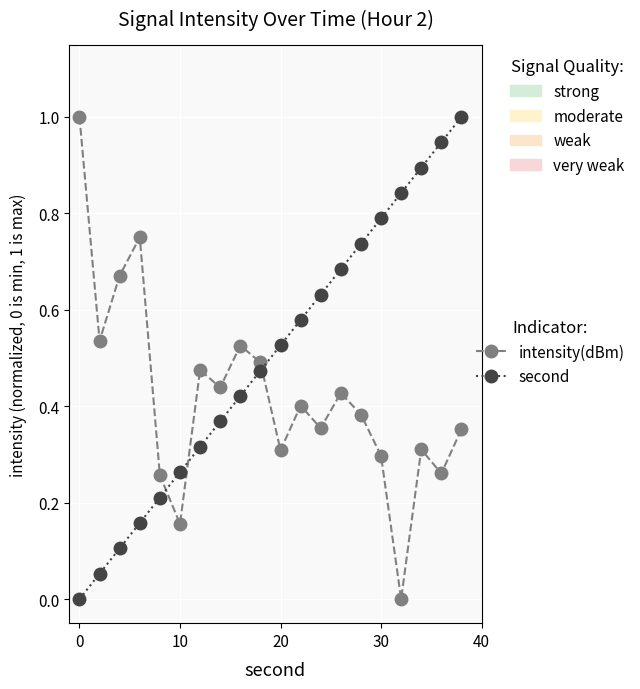

What is the difference between the maximum and minimum values in the second series?

1.0